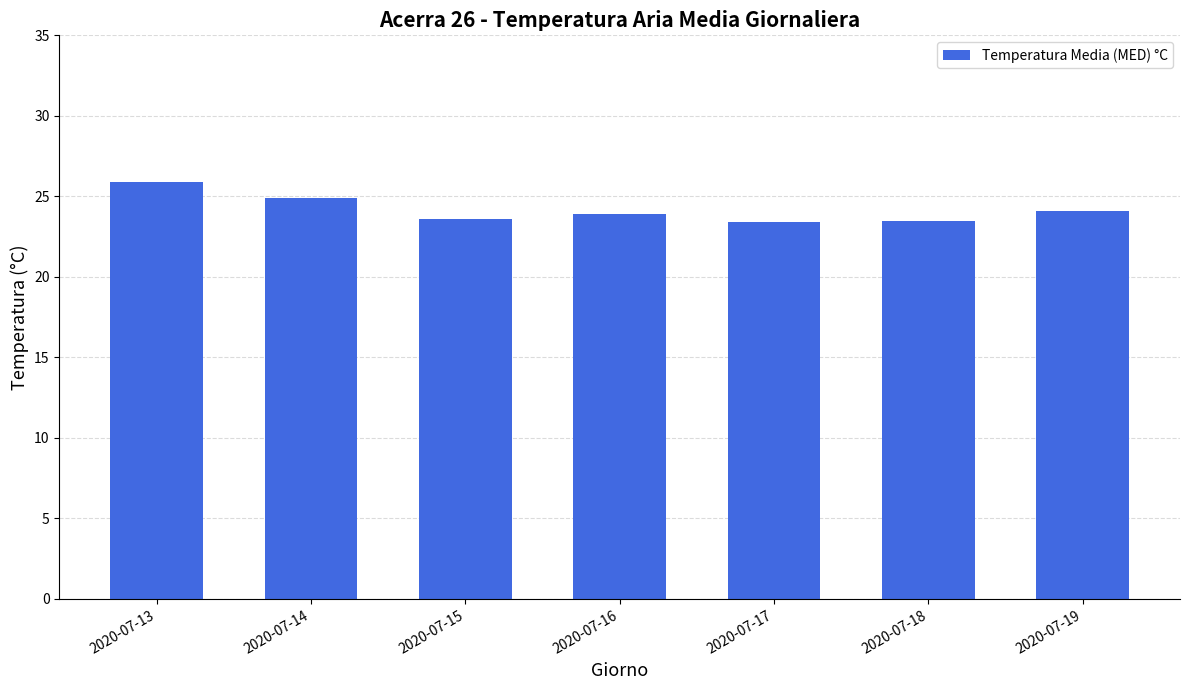

The chart shows a value of 8.8 at 2020-07-15. True or false?

False